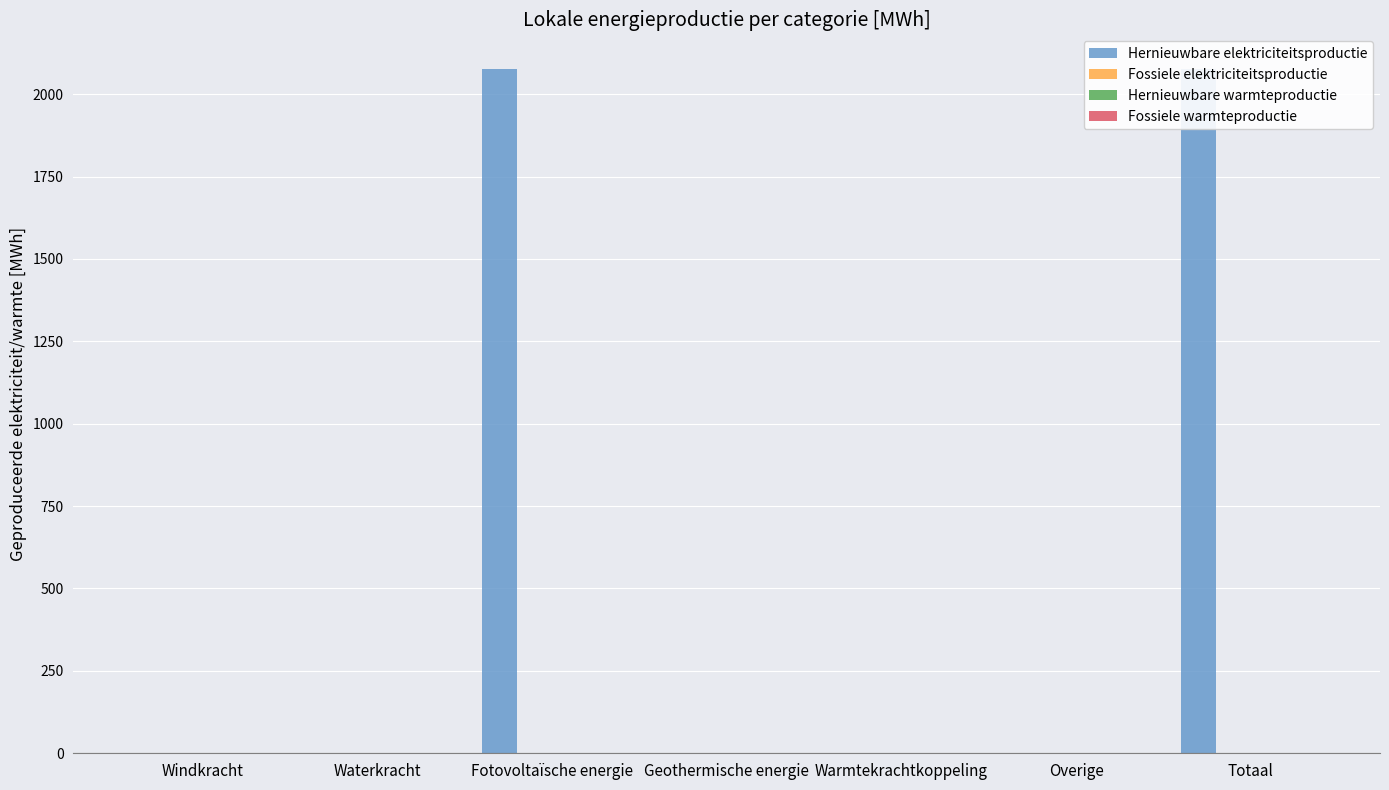

Reading left to right, what are all the values shown in this chart?

Hernieuwbare elektriciteitsproductie: 0.0	0.0	2077.5	0.0	0.0	0.0	2077.5
Fossiele elektriciteitsproductie: 0.0	0.0	0.0	0.0	0.0	0.0	0.0
Hernieuwbare warmteproductie: 0.0	0.0	0.0	0.0	0.0	0.0	0.0
Fossiele warmteproductie: 0.0	0.0	0.0	0.0	0.0	0.0	0.0